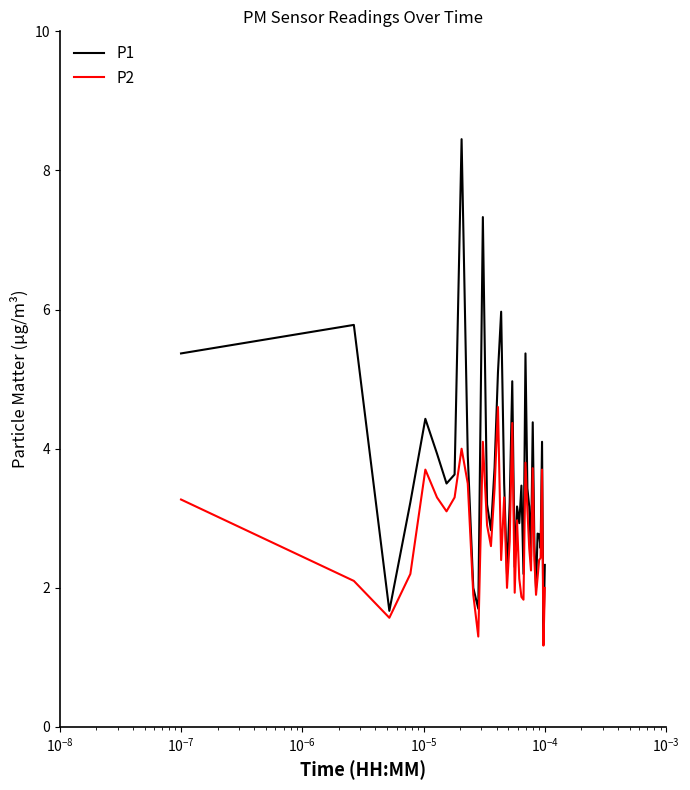

Rank the series by their maximum value, from highest to lowest.

P1, P2